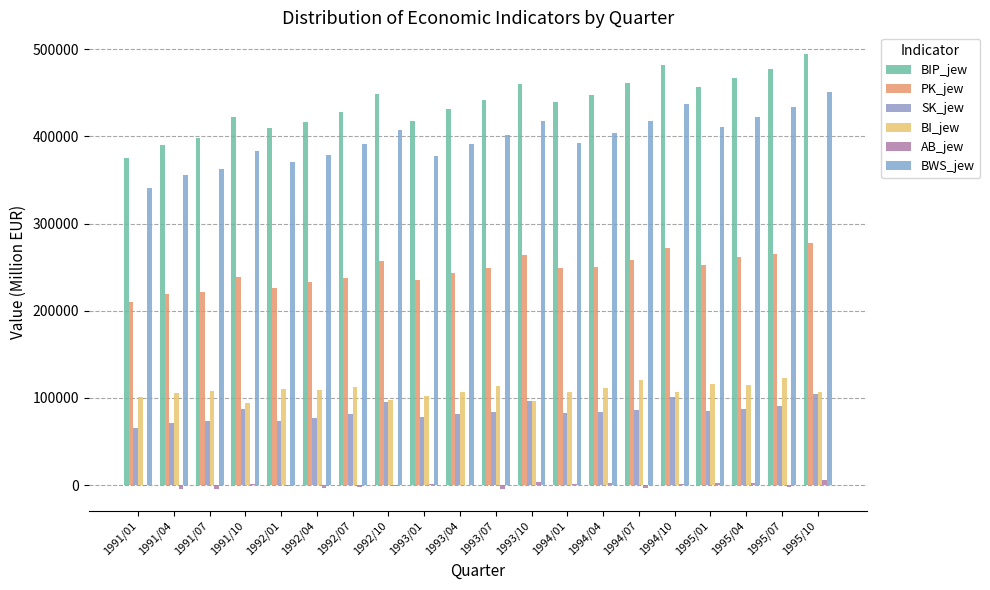

The value of PK_jew at 1992/04 is 232972. True or false?

True